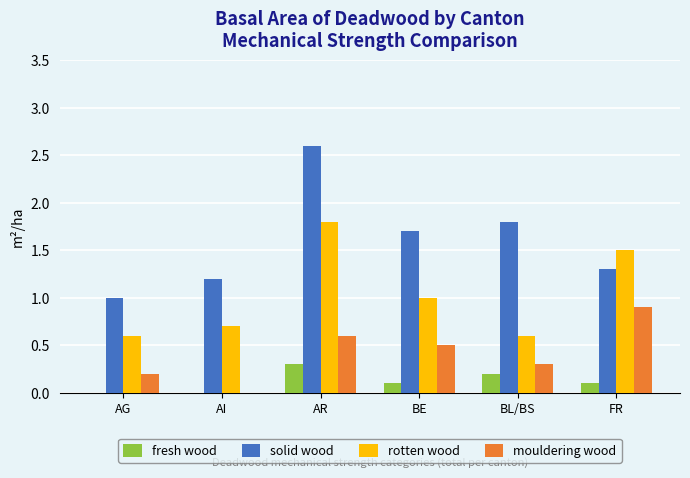

How many values in the mouldering wood series exceed 0?

5